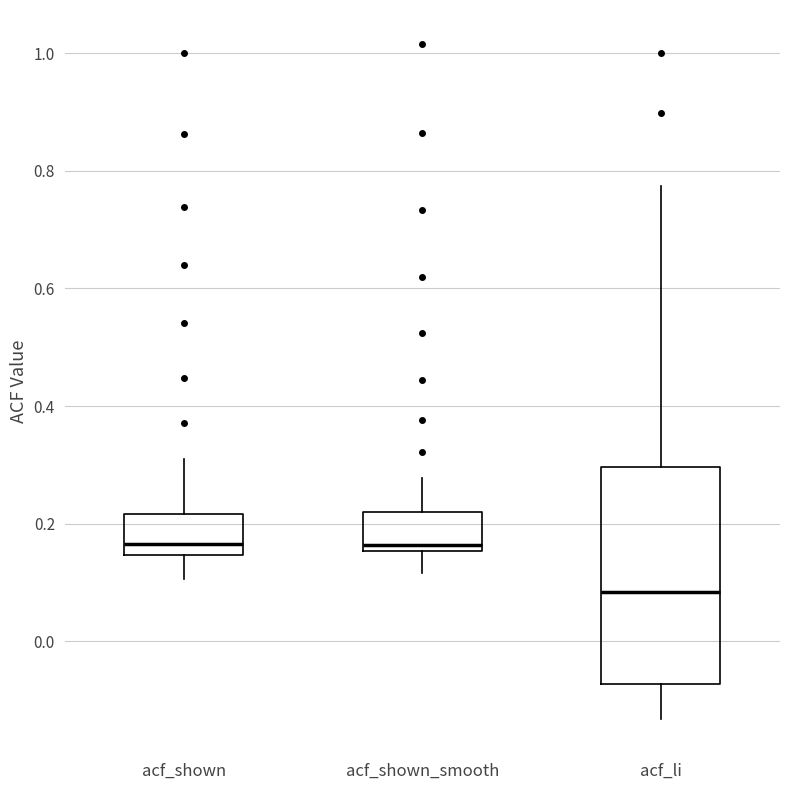

Which box's median line is the lowest?

acf_li